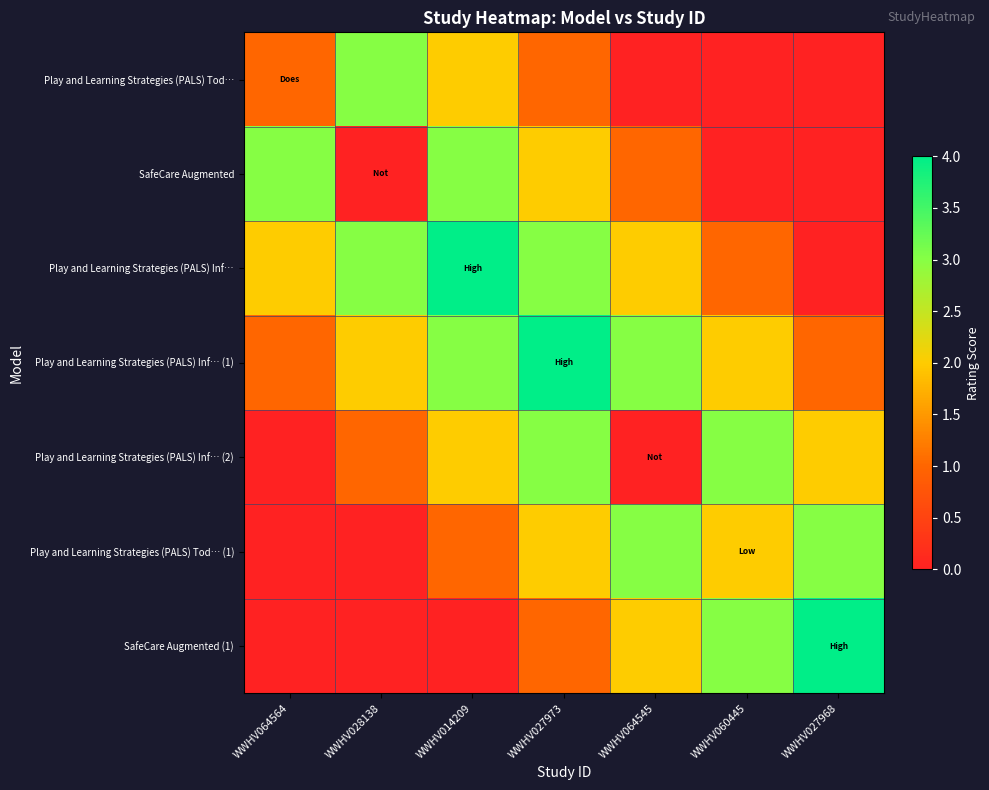

Reading left to right, list all the values displayed in this chart.

Play and Learning Strategies (PALS) Tod…: WWHV064564=1	WWHV028138=3	WWHV014209=2	WWHV027973=1	WWHV064545=0	WWHV060445=0	WWHV027968=0
SafeCare Augmented: WWHV064564=3	WWHV028138=0	WWHV014209=3	WWHV027973=2	WWHV064545=1	WWHV060445=0	WWHV027968=0
Play and Learning Strategies (PALS) Inf…: WWHV064564=2	WWHV028138=3	WWHV014209=4	WWHV027973=3	WWHV064545=2	WWHV060445=1	WWHV027968=0
Play and Learning Strategies (PALS) Inf… (1): WWHV064564=1	WWHV028138=2	WWHV014209=3	WWHV027973=4	WWHV064545=3	WWHV060445=2	WWHV027968=1
Play and Learning Strategies (PALS) Inf… (2): WWHV064564=0	WWHV028138=1	WWHV014209=2	WWHV027973=3	WWHV064545=0	WWHV060445=3	WWHV027968=2
Play and Learning Strategies (PALS) Tod… (1): WWHV064564=0	WWHV028138=0	WWHV014209=1	WWHV027973=2	WWHV064545=3	WWHV060445=2	WWHV027968=3
SafeCare Augmented (1): WWHV064564=0	WWHV028138=0	WWHV014209=0	WWHV027973=1	WWHV064545=2	WWHV060445=3	WWHV027968=4